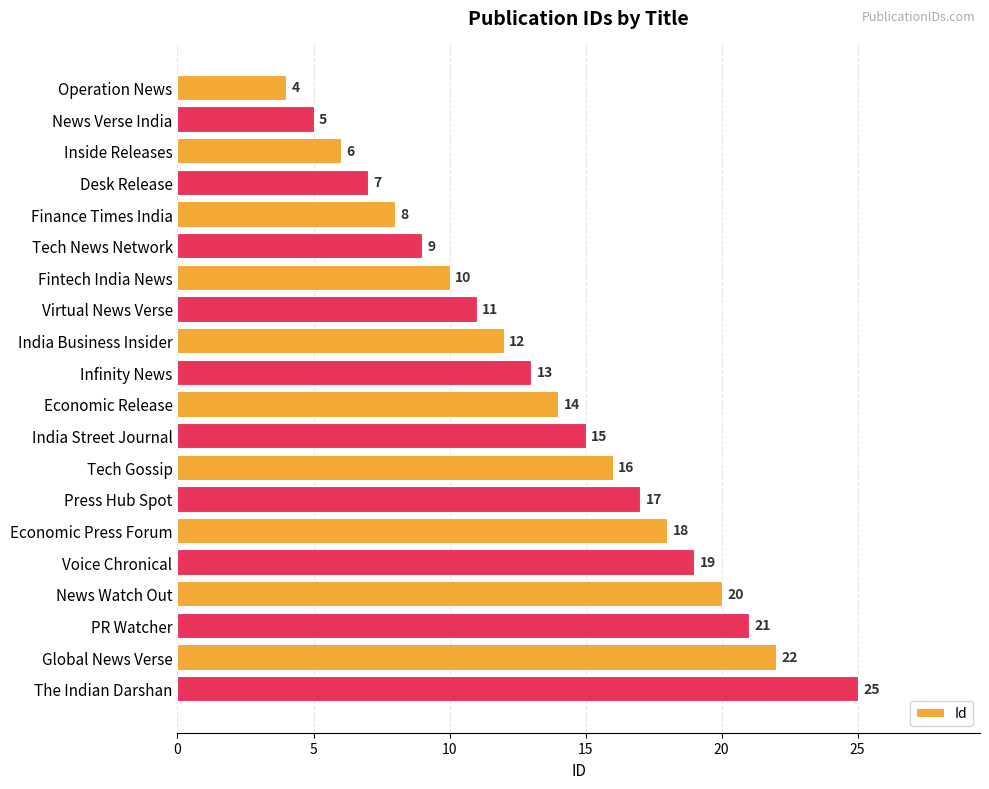

What is the change in value from India Business Insider to News Watch Out?

+8